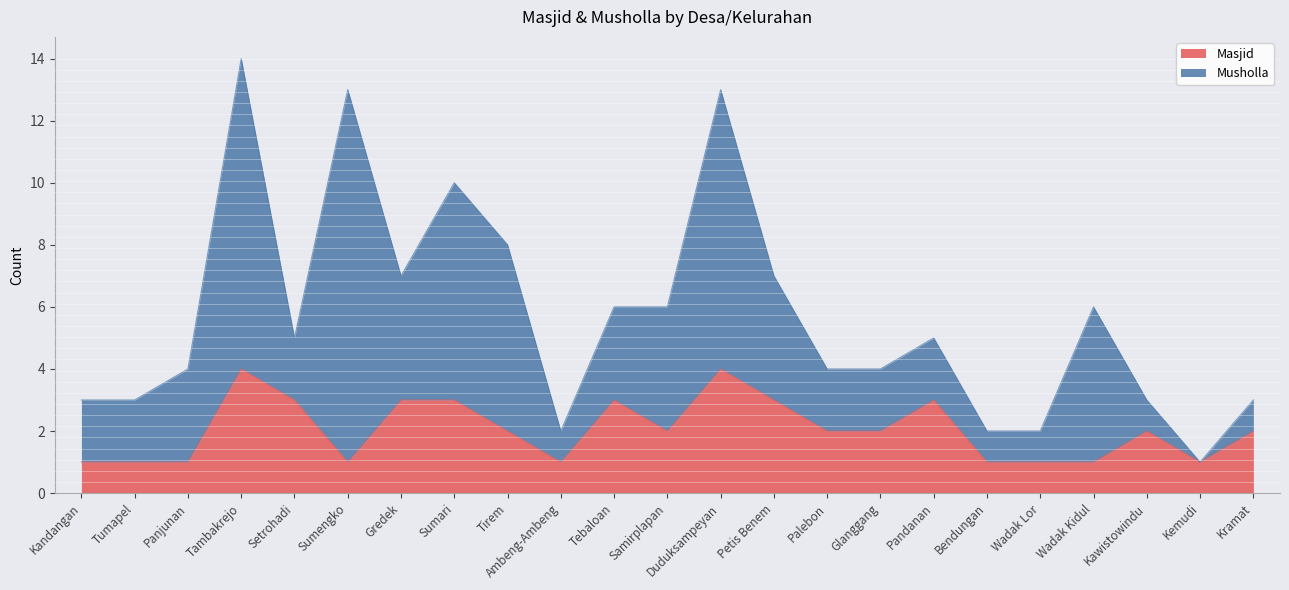

Reading left to right, what are all the values shown in this chart?

Kandangan=1	Tumapel=1	Panjunan=1	Tambakrejo=4	Setrohadi=3	Sumengko=1	Gredek=3	Sumari=3	Tirem=2	Ambeng-Ambeng=1	Tebaloan=3	Samirplapan=2	Duduksampeyan=4	Petis Benem=3	Palebon=2	Glanggang=2	Pandanan=3	Bendungan=1	Wadak Lor=1	Wadak Kidul=1	Kawistowindu=2	Kemudi=1	Kramat=2